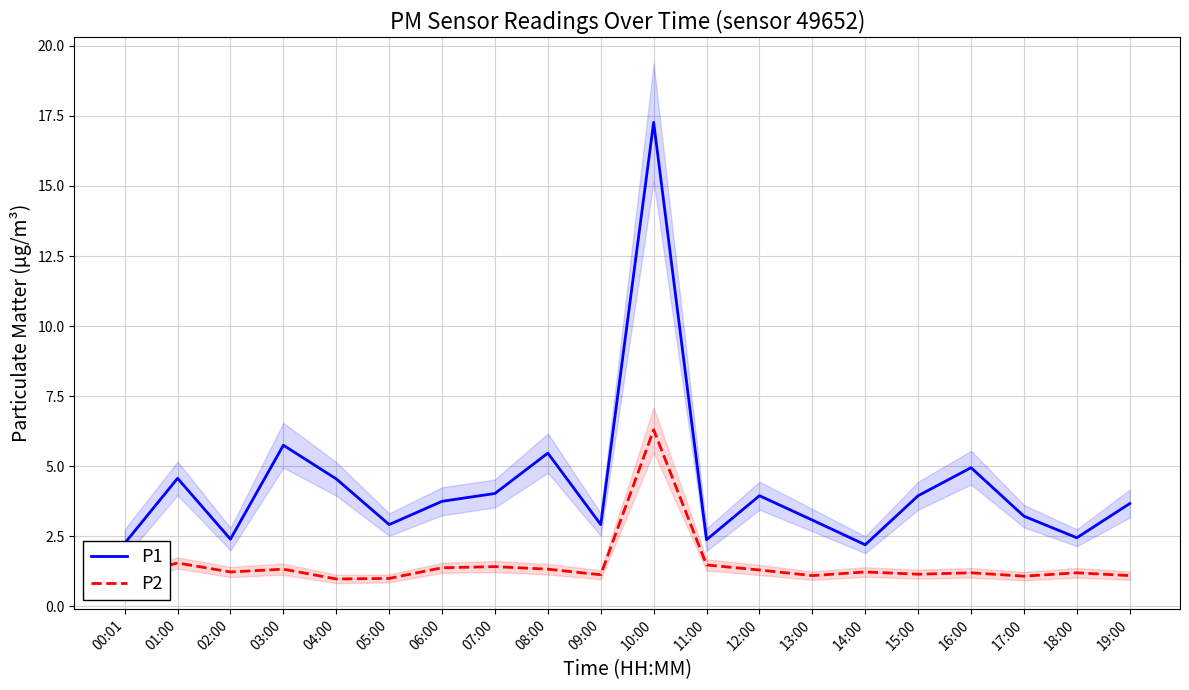

Reading left to right, transcribe all the data shown in this chart.

P1: 00:01=2.2	01:00=4.6	02:00=2.4	03:00=5.8	04:00=4.5	05:00=2.9	06:00=3.8	07:00=4.0	08:00=5.5	09:00=2.9	10:00=17.3	11:00=2.4	12:00=4.0	13:00=3.1	14:00=2.2	15:00=4.0	16:00=5.0	17:00=3.2	18:00=2.5	19:00=3.7
P2: 00:01=1.1	01:00=1.6	02:00=1.2	03:00=1.3	04:00=1.0	05:00=1.0	06:00=1.4	07:00=1.4	08:00=1.3	09:00=1.1	10:00=6.3	11:00=1.5	12:00=1.3	13:00=1.1	14:00=1.2	15:00=1.1	16:00=1.2	17:00=1.1	18:00=1.2	19:00=1.1